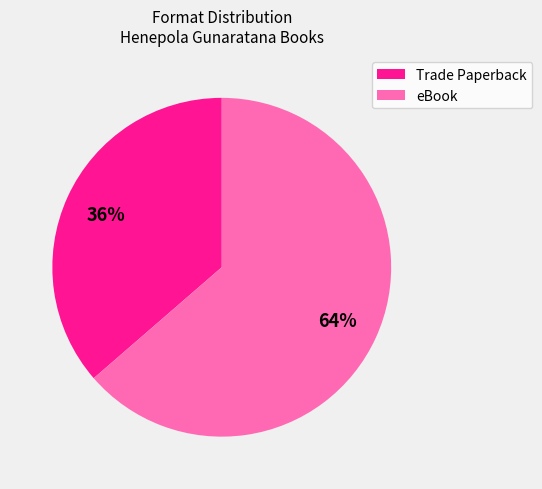

The Trade Paperback slice represents 31% of the pie. True or false?

False